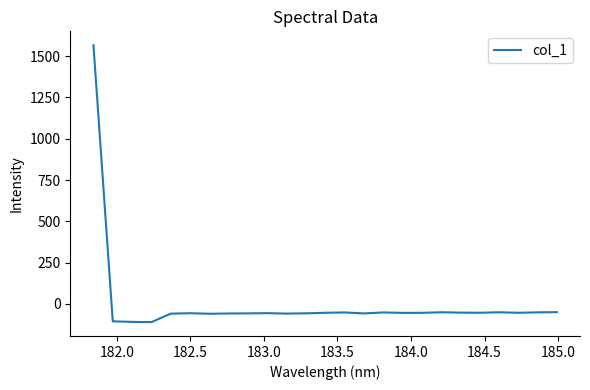

What is the difference between the second highest and minimum values?

60.4